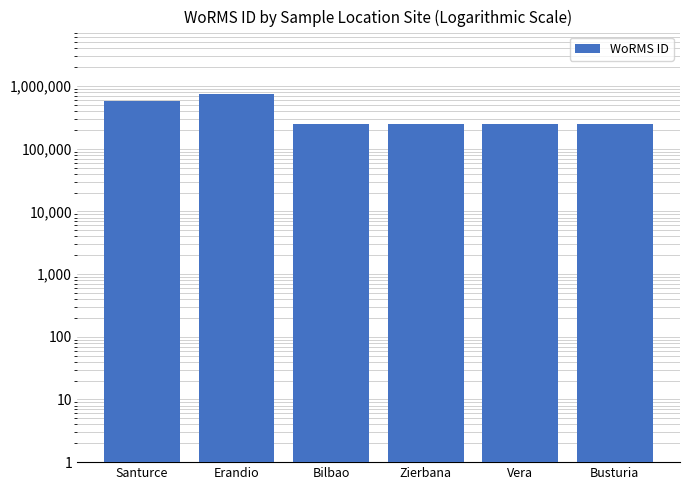

What is the label of the 6th bar from the right?

Santurce